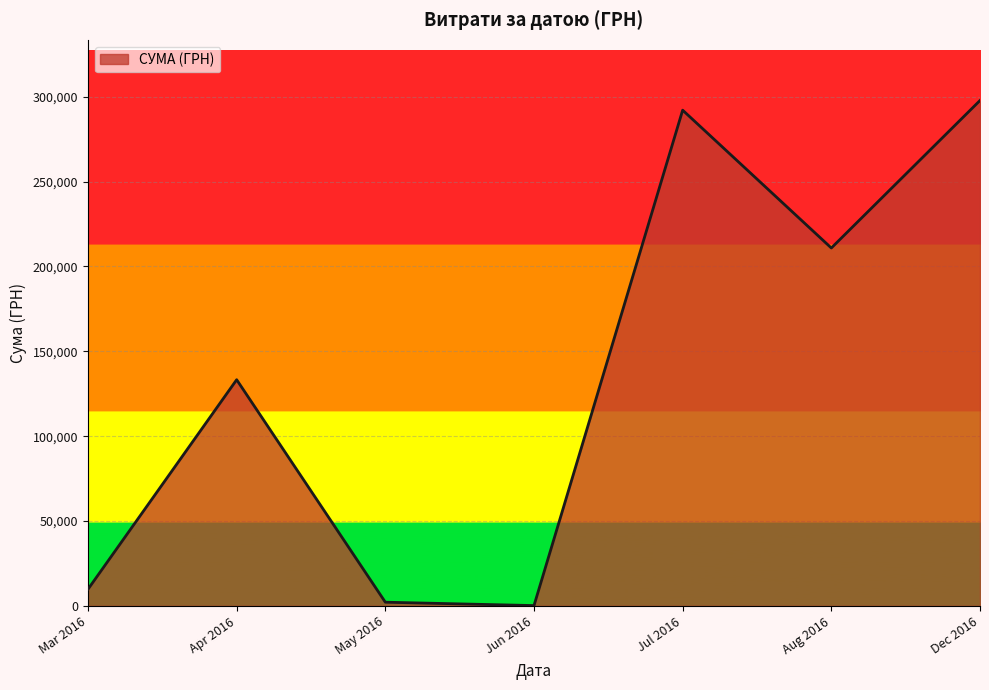

At which category does the data reach its first local peak?

Apr 2016